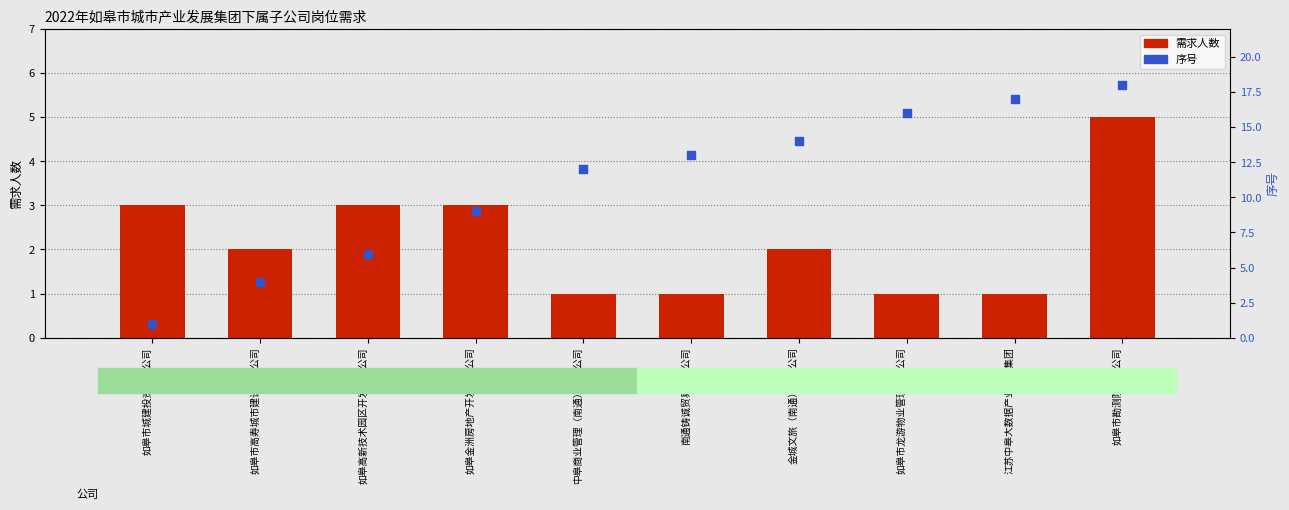

Which series has the largest total across all categories?

序号